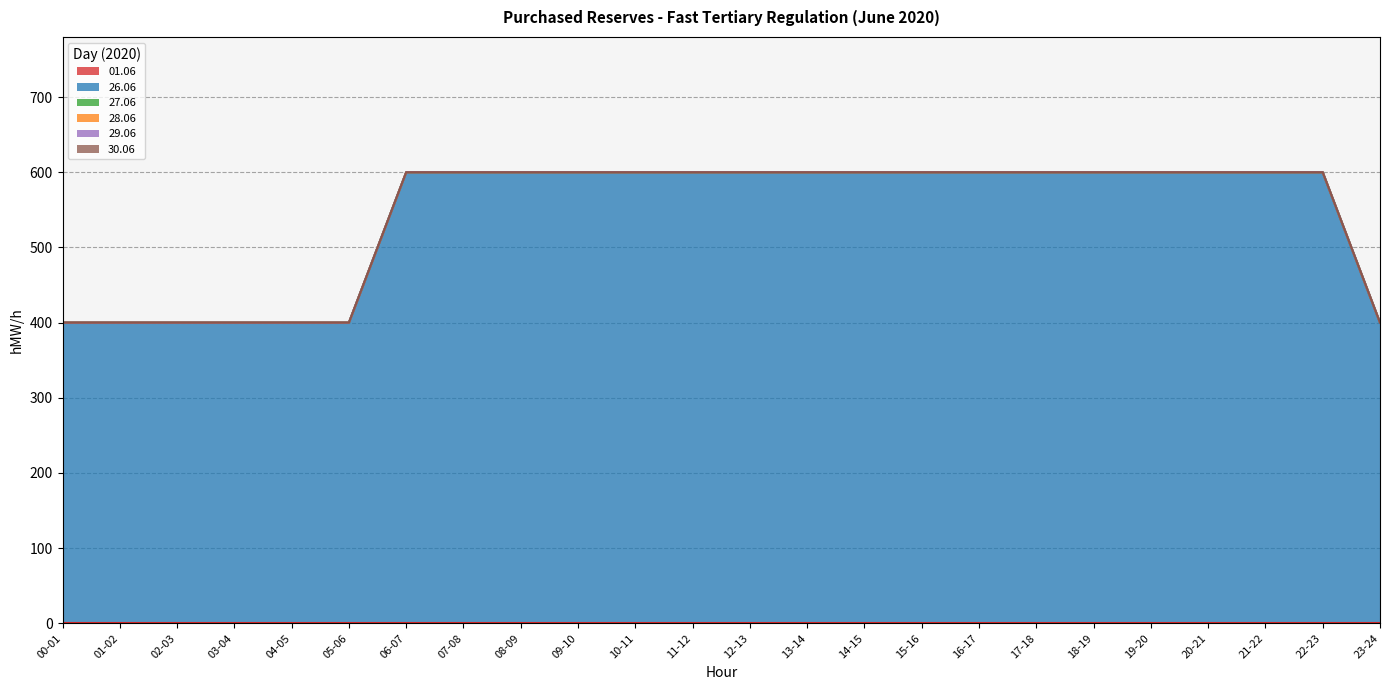

Where is 01.06 nearest to the value 0?

00-01